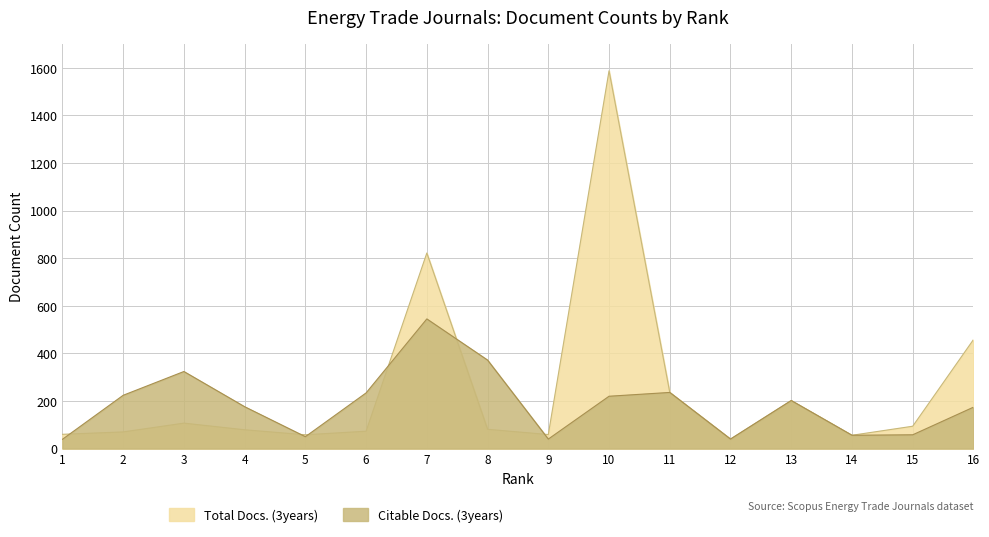

Which category has the lowest value in the Total Docs. (3years) series?

12